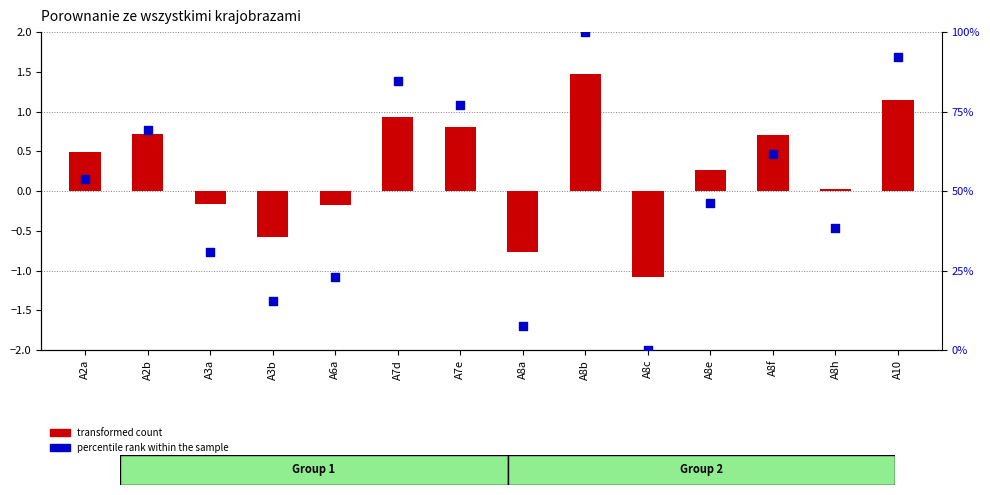

What is the total value across all series at A2a?

54.3